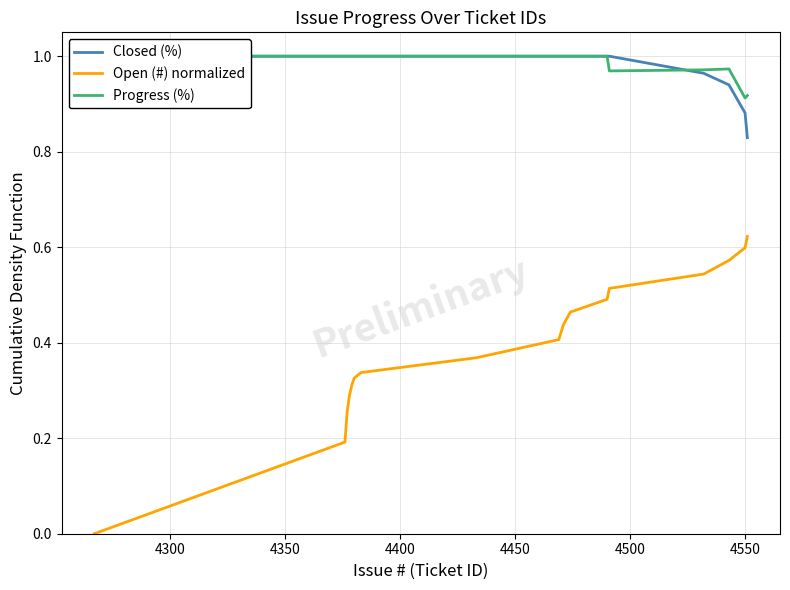

How many lines are shown in the chart?

3